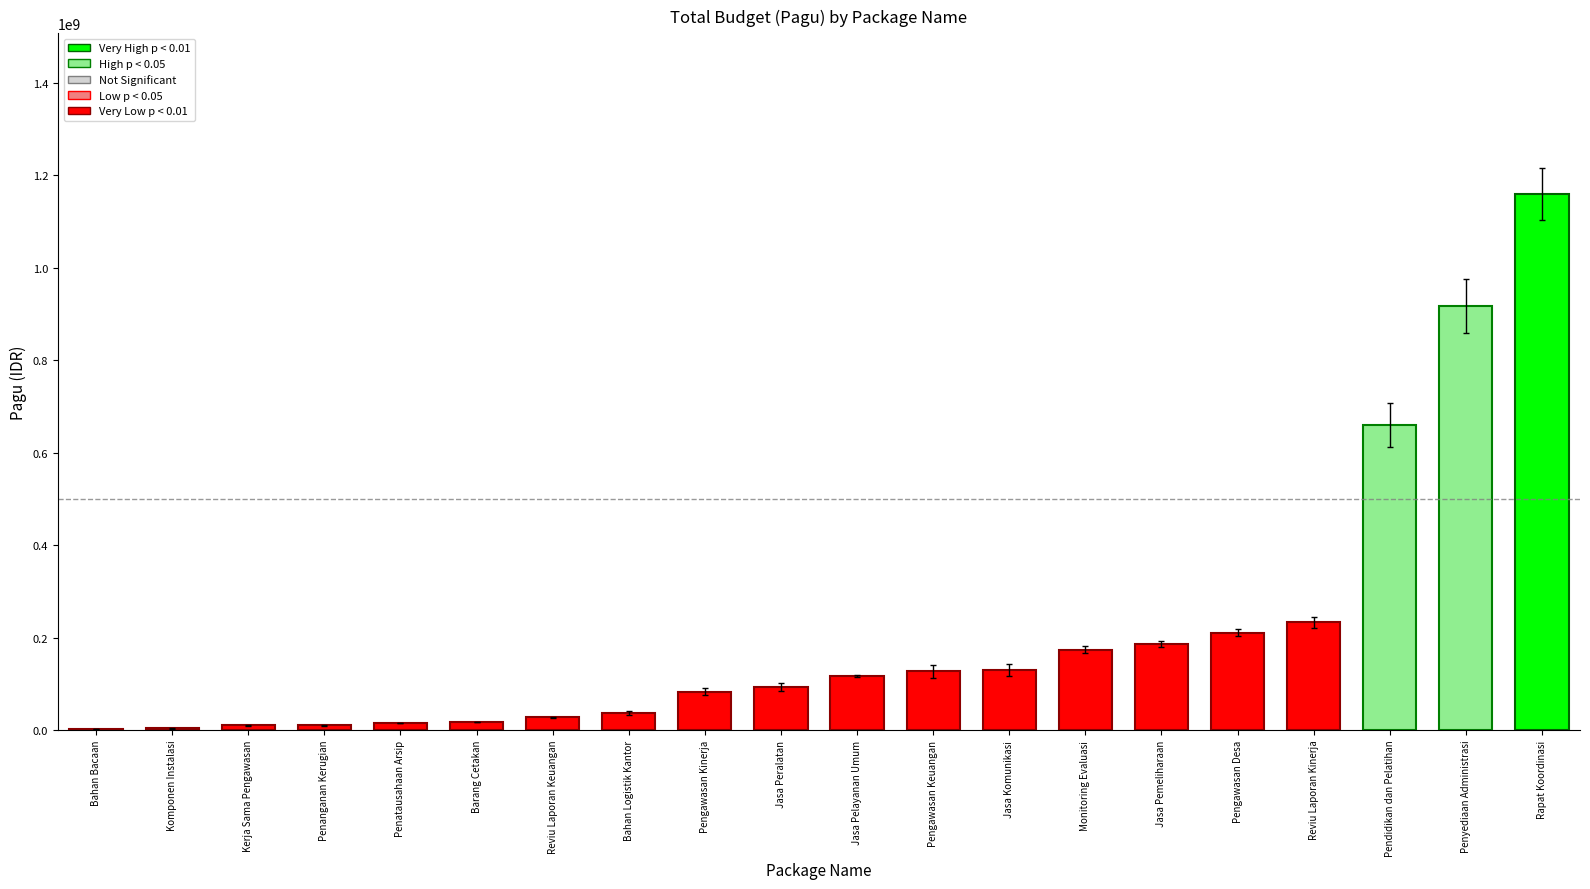

What is the greatest value displayed?

1159317000